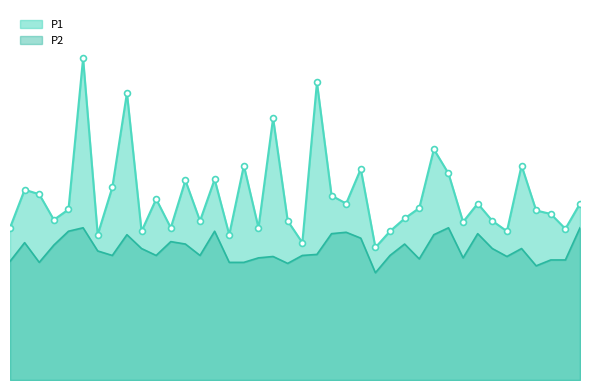

What are all the series names shown in the legend?

P1, P2